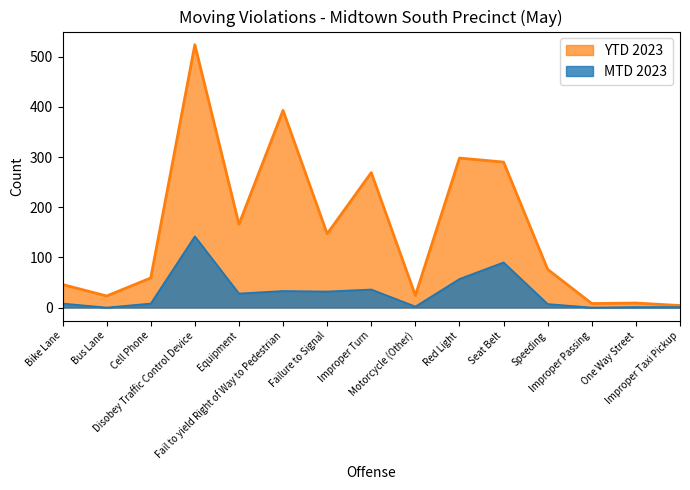

True or false: MTD 2023 and YTD 2023 cross at least once.

False